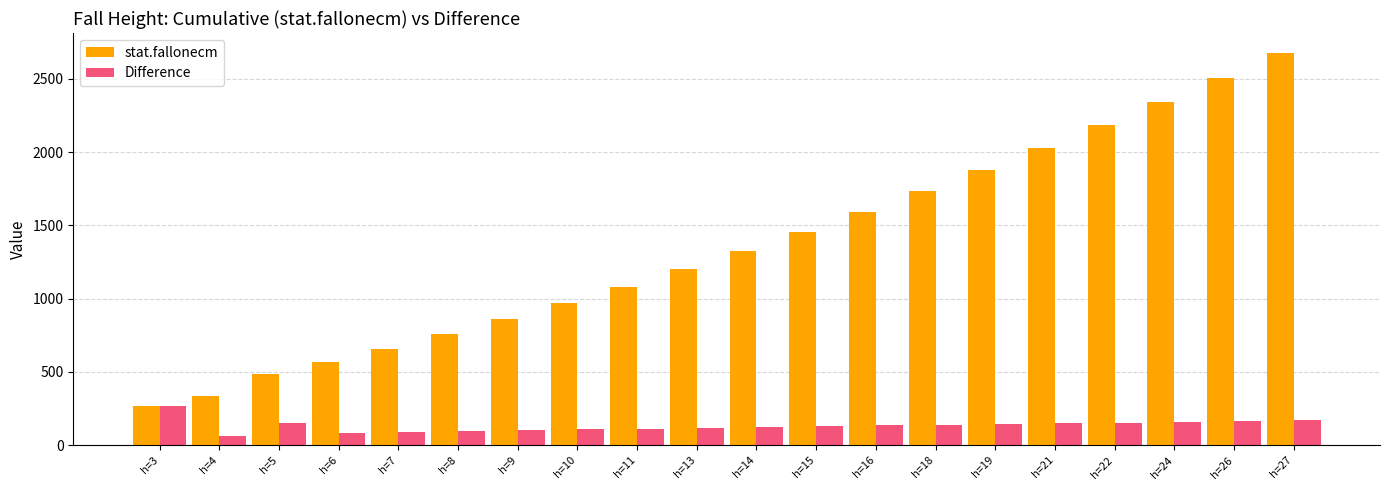

True or false: stat.fallonecm has a value of 2438 at h=15.

False